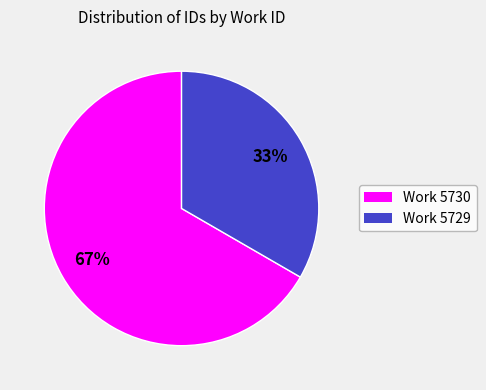

To the nearest percent, what is the average slice percentage?

50%